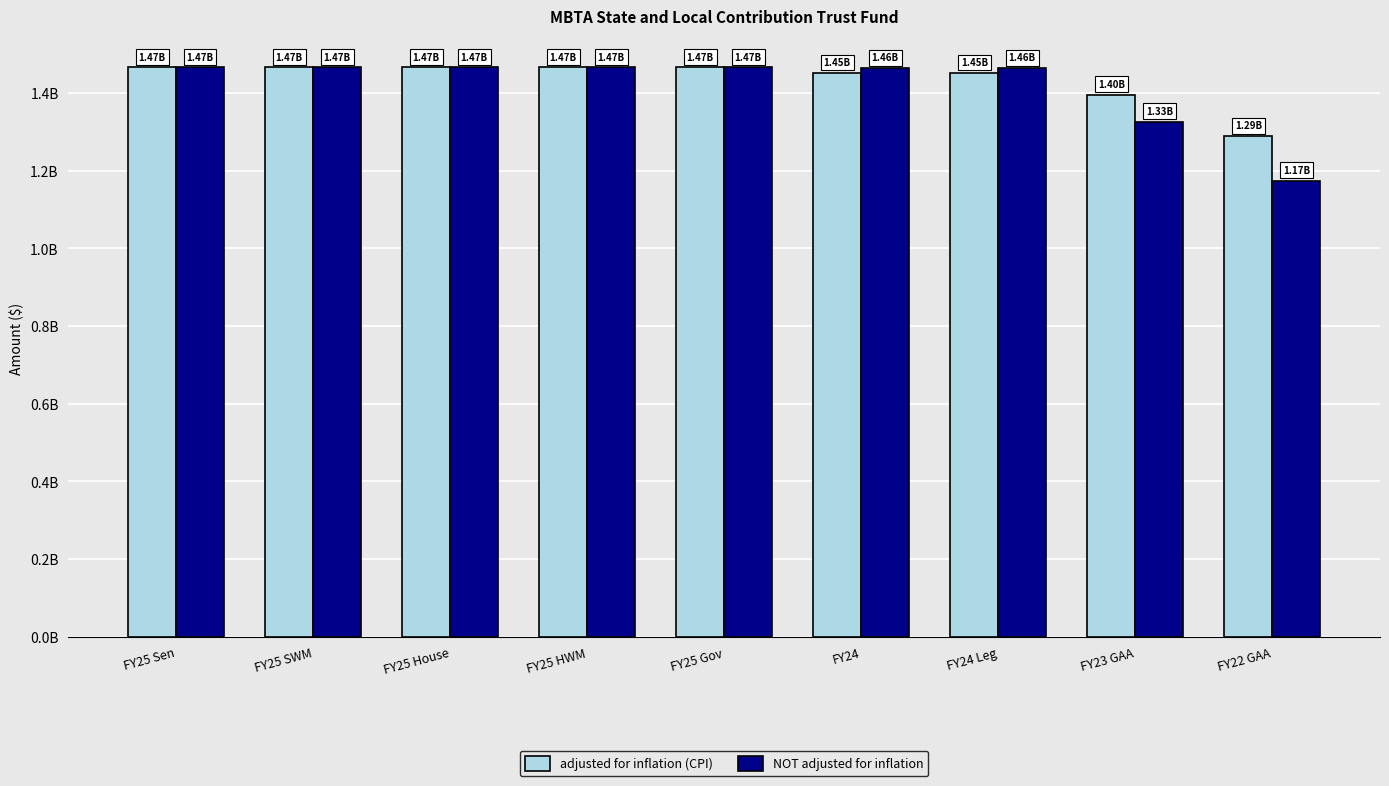

True or false: adjusted for inflation (CPI) has a value of 351347881 at FY25 Sen.

False